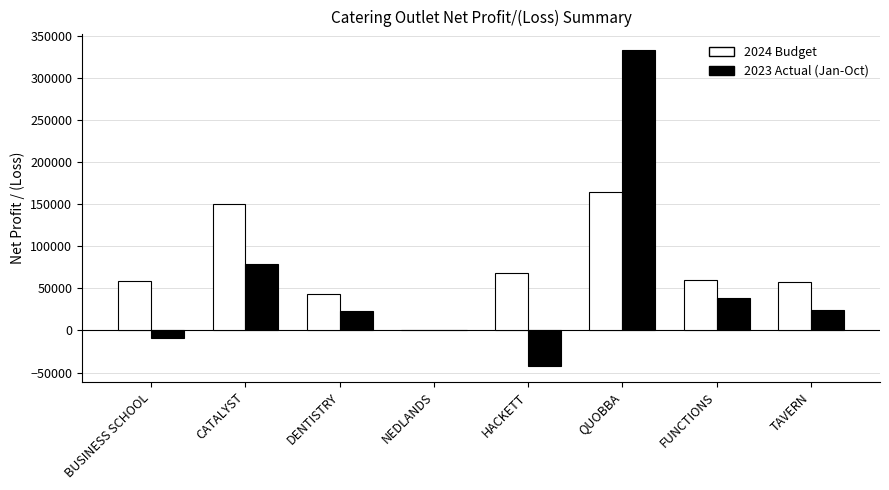

Which series changed the most between QUOBBA and FUNCTIONS?

2023 Actual (Jan-Oct)